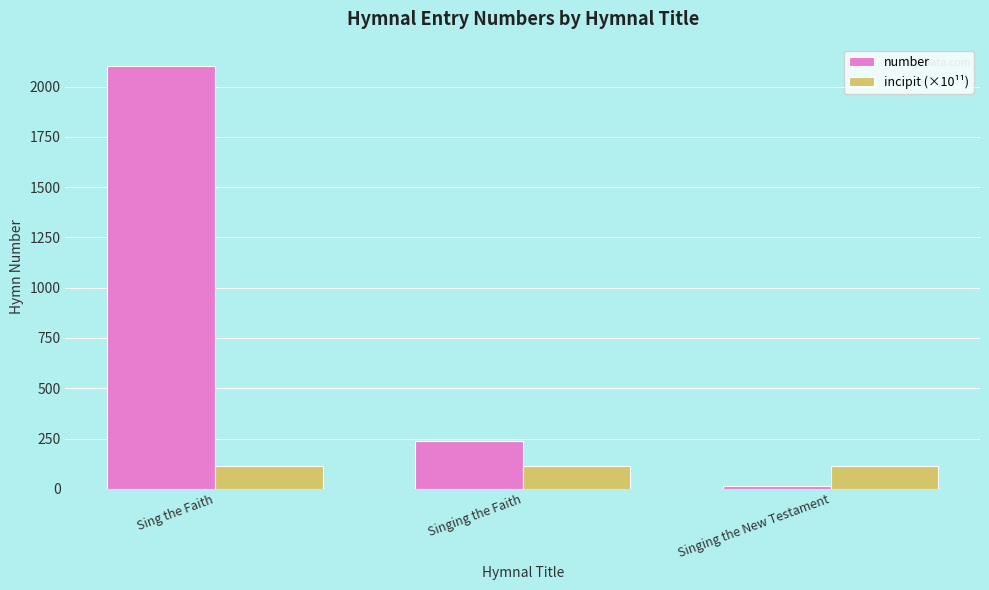

Reading left to right, list all the values displayed in this chart.

number: 2105.0	237.0	16.0
incipit (×10¹¹): 112.3	112.3	112.3